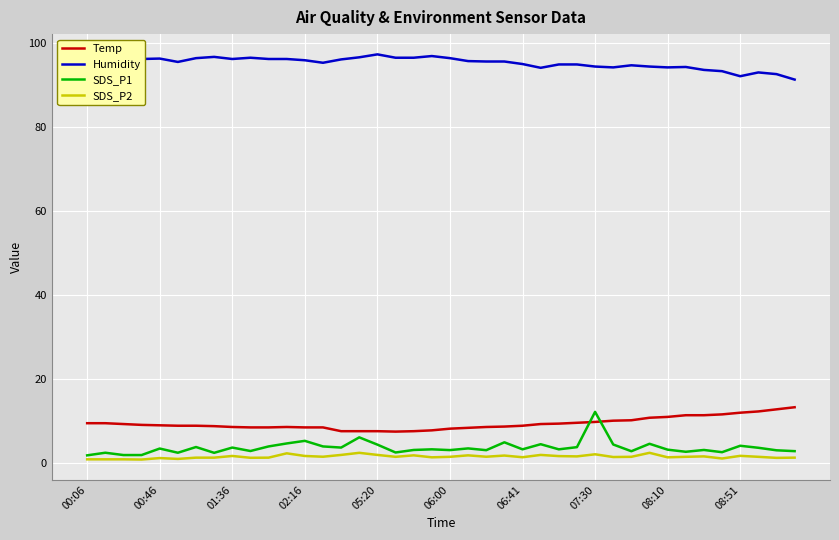

Which series has the largest total across all categories?

Humidity